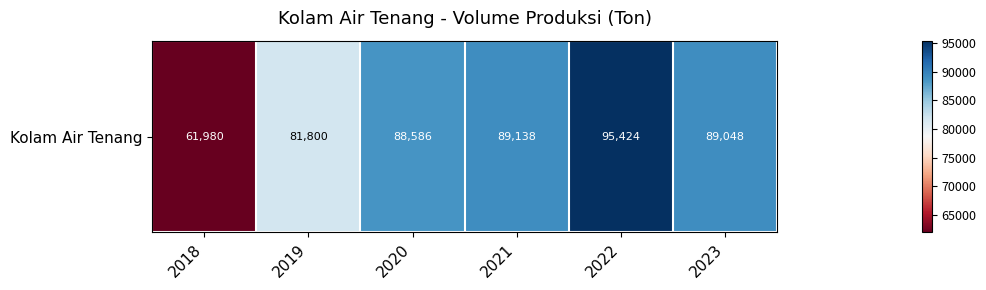

What is the difference between the values at 2019 and 2023?

7248.0